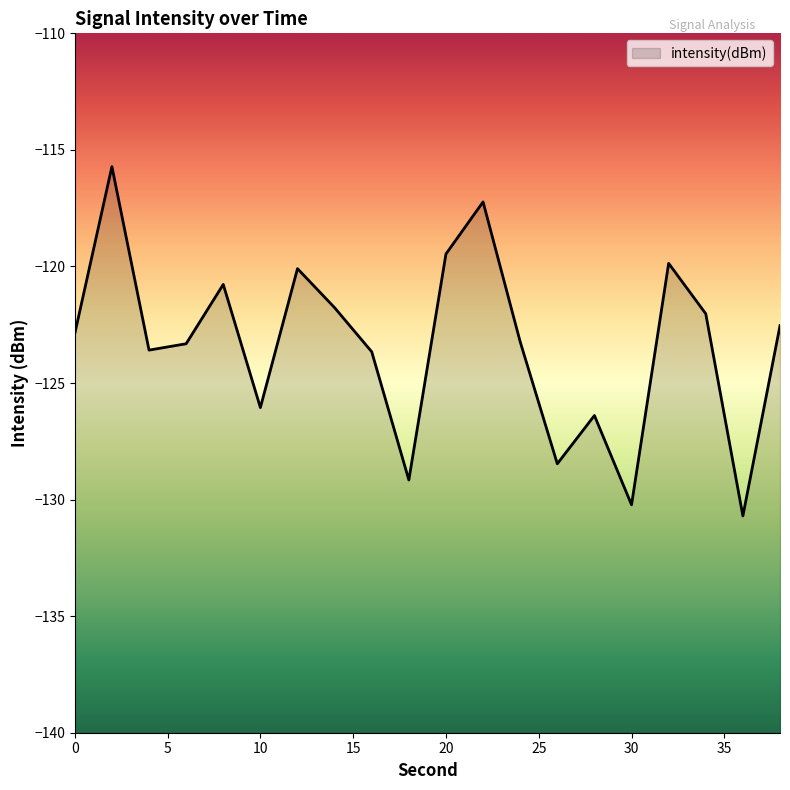

Where is the first local maximum?

2